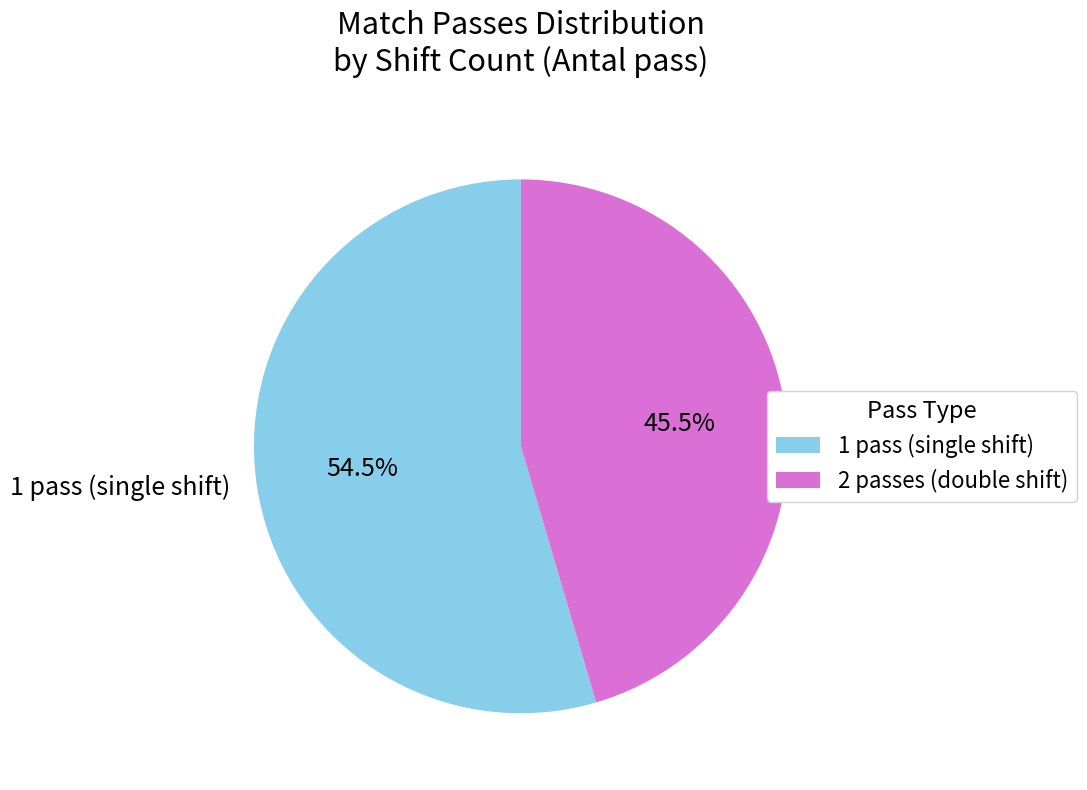

Is there a majority slice in this chart?

Yes